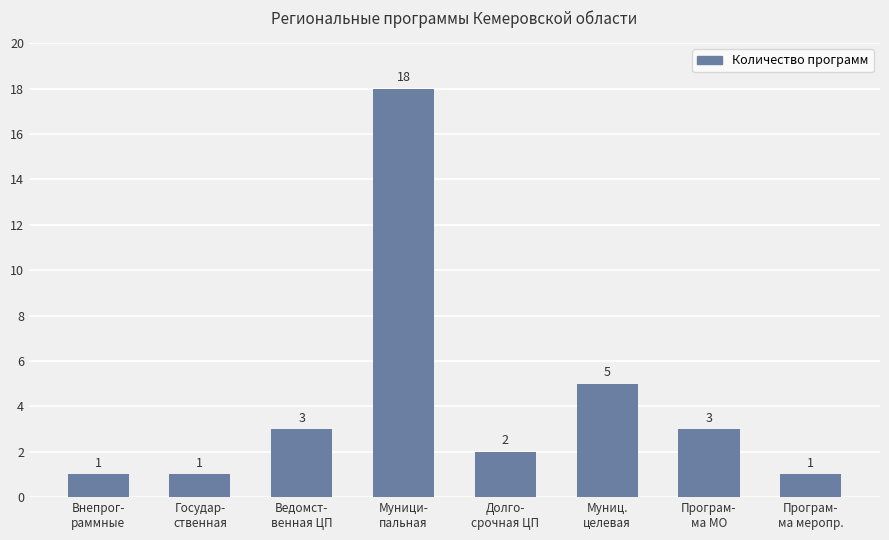

What is the label of the 4th bar from the right?

Долго-
срочная ЦП